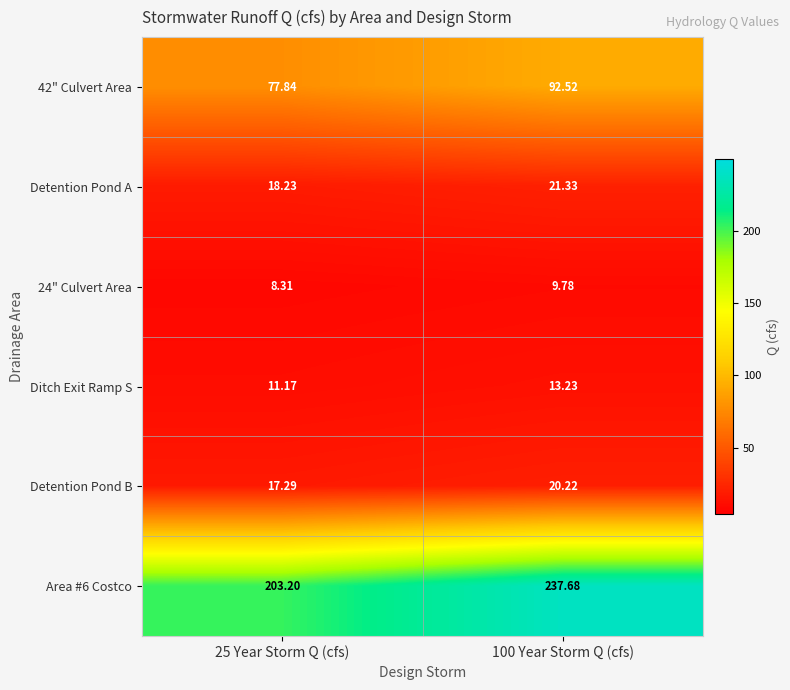

Is the value of Ditch Exit Ramp S at 25 Year Storm Q (cfs) greater than the value of Detention Pond B at 100 Year Storm Q (cfs)?

No